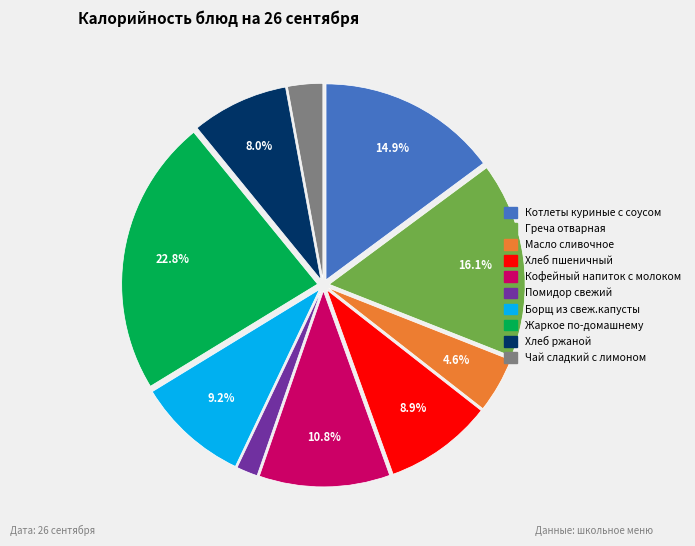

What is the largest slice in the pie chart?

Жаркое по-домашнему